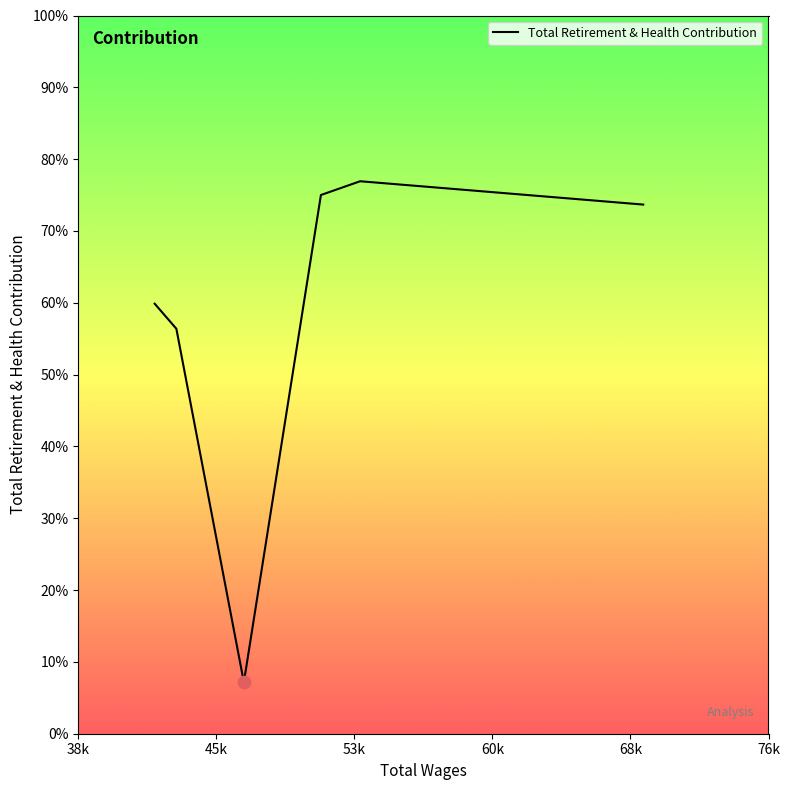

Is this an area chart (filled region under the line)?

Yes